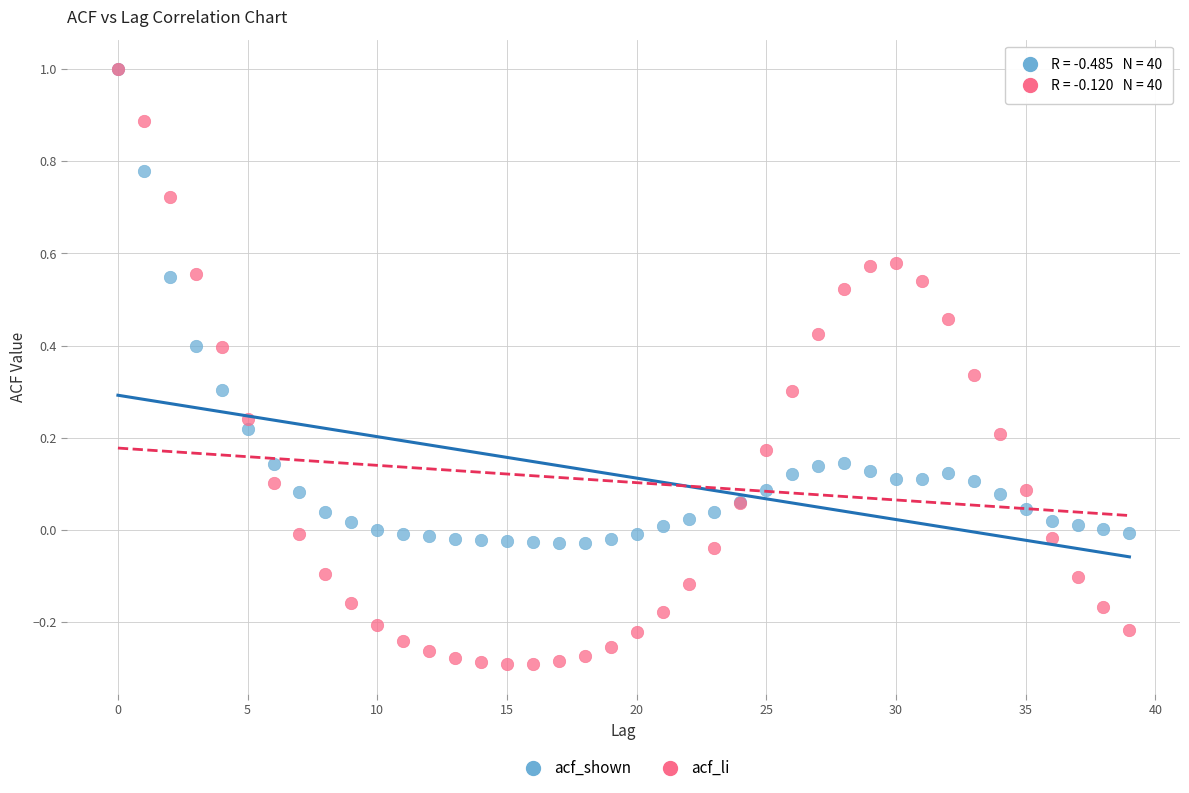

Which series has the widest spread of Y values?

acf_li